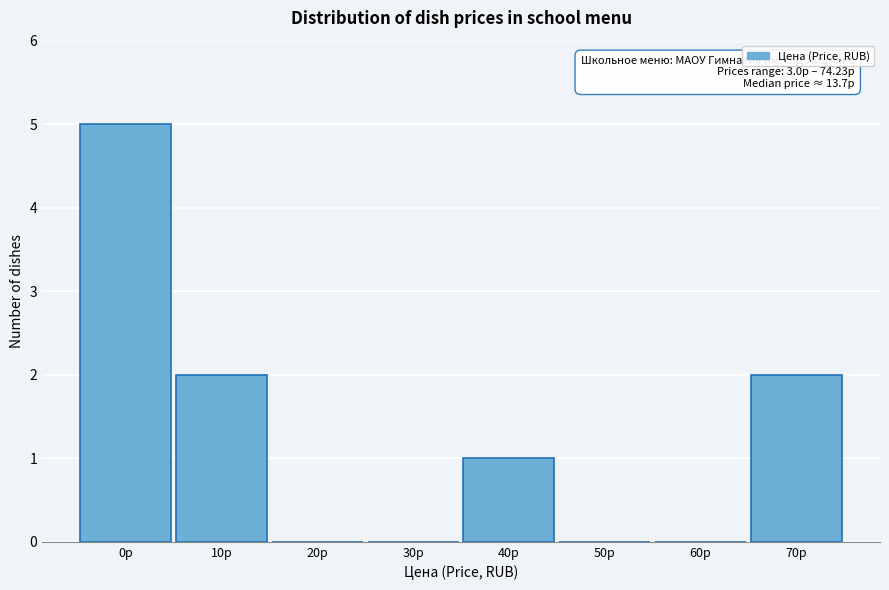

Reading left to right, what are all the values shown in this chart?

0р=5	10р=2	20р=0	30р=0	40р=1	50р=0	60р=0	70р=2